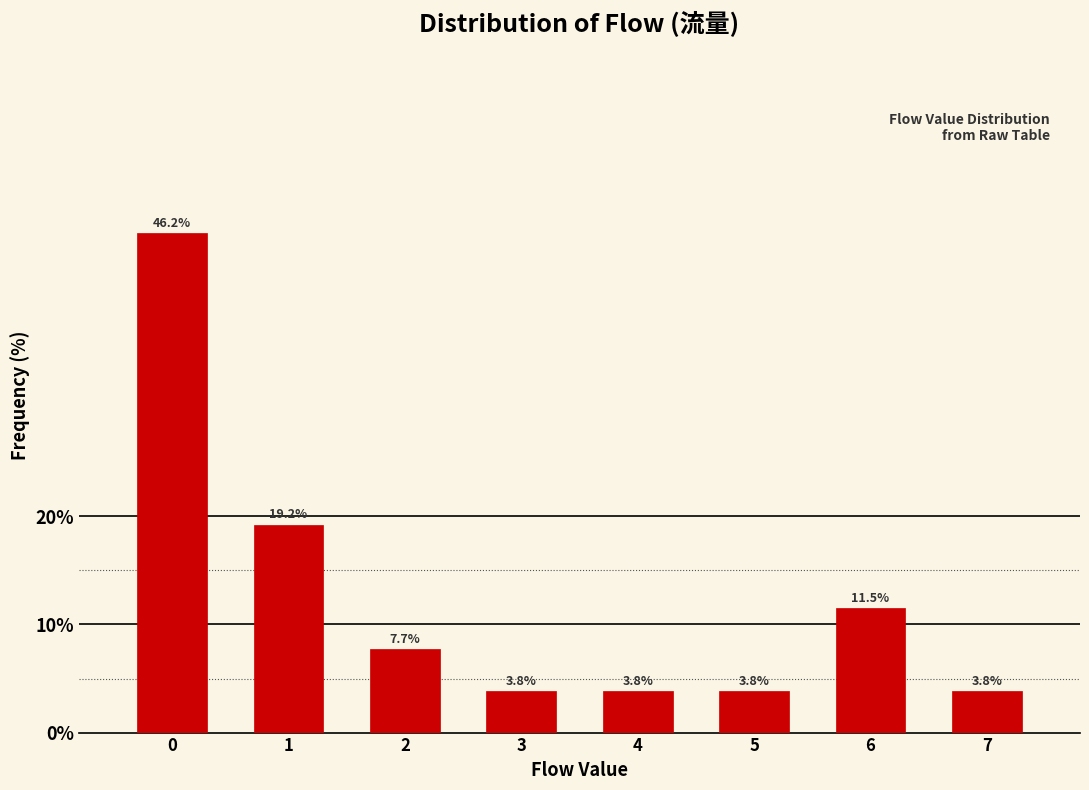

Reading right to left, transcribe all the data shown in this chart.

3.8	11.5	3.8	3.8	3.8	7.7	19.2	46.2